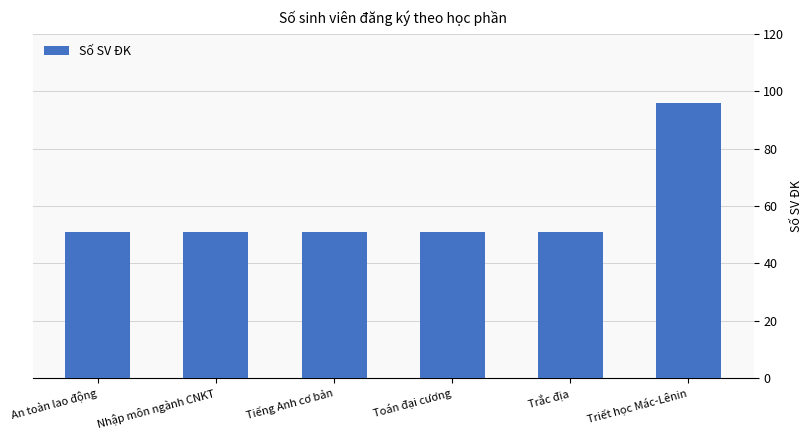

What position from the left is Trắc địa?

5